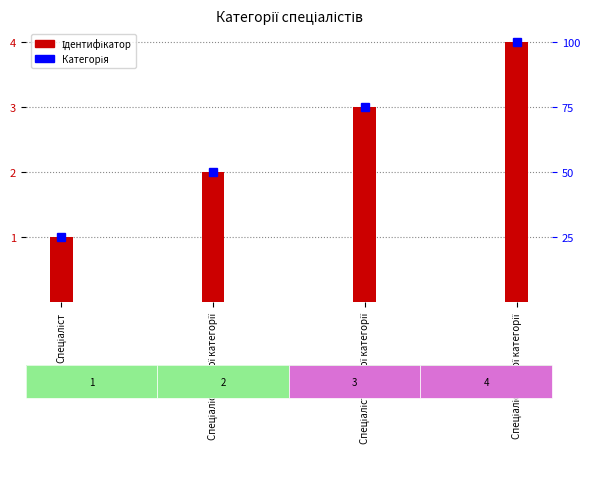

Reading left to right, list all the values displayed in this chart.

Спеціаліст=1	Спеціаліст другої категорії=2	Спеціаліст першої категорії=3	Спеціаліст вищої категорії=4